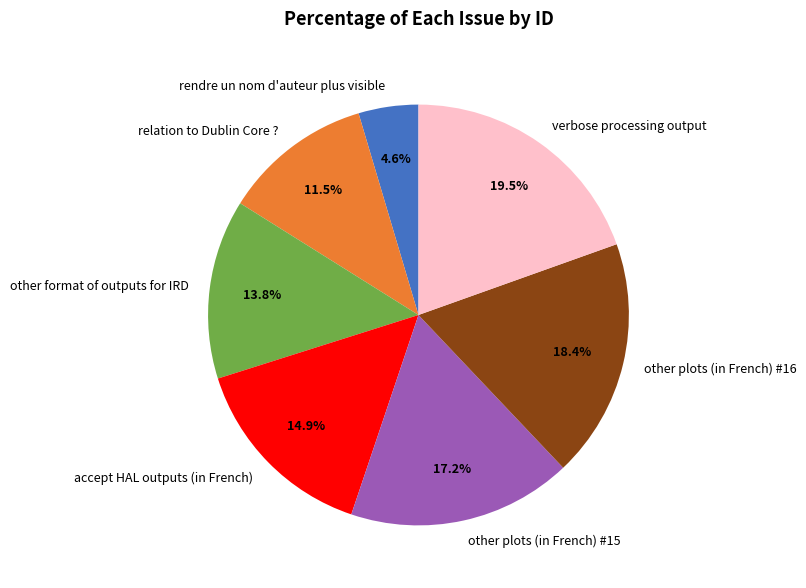

Rank the categories by value from lowest to highest.

rendre un nom d'auteur plus visible, relation to Dublin Core ?, other format of outputs for IRD, accept HAL outputs (in French), other plots (in French) #15, other plots (in French) #16, verbose processing output